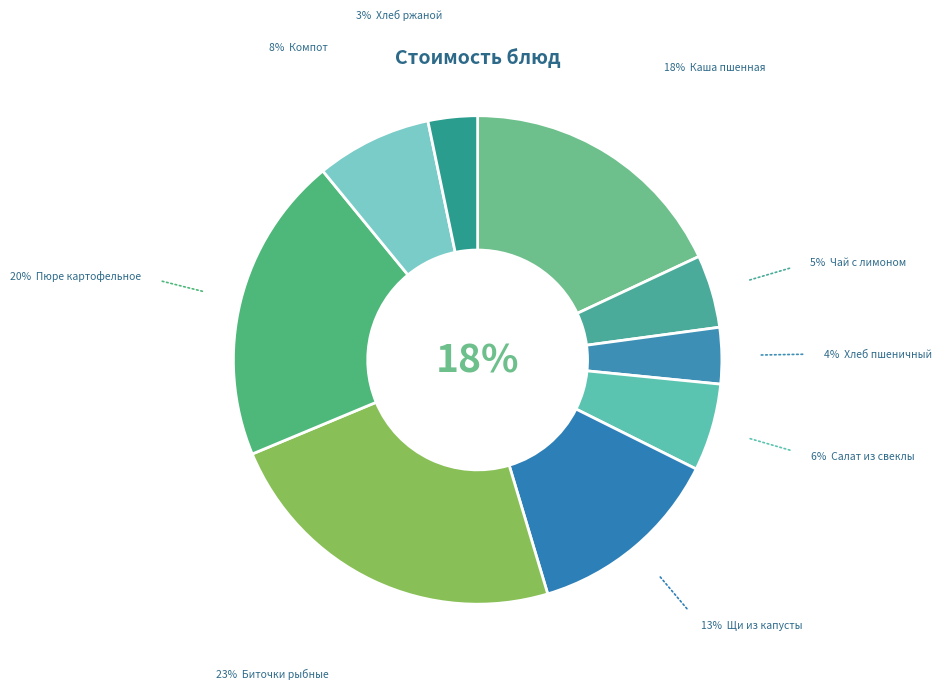

Rank the categories by value from highest to lowest.

Биточки рыбные с соусом, Пюре картофельное, Каша молочная пшенная с маслом, Щи из свежей капусты с картофелем, Компот из смеси сухофруктов, Салат из свеклы, Чай с лимоном, Хлеб пшеничный, Хлеб ржаной